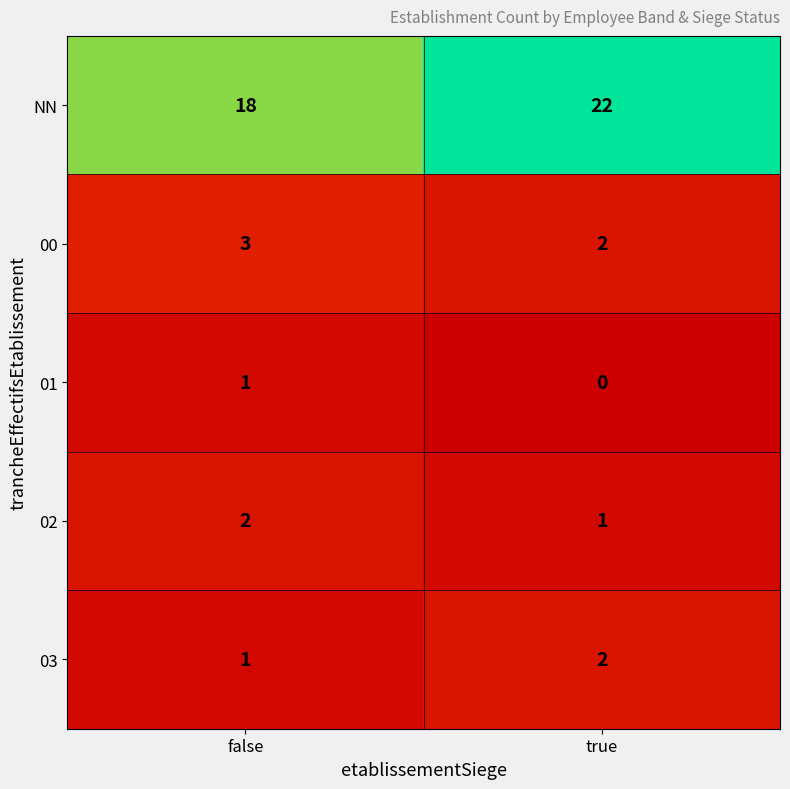

True or false: 00 has a value of 1 at false.

False